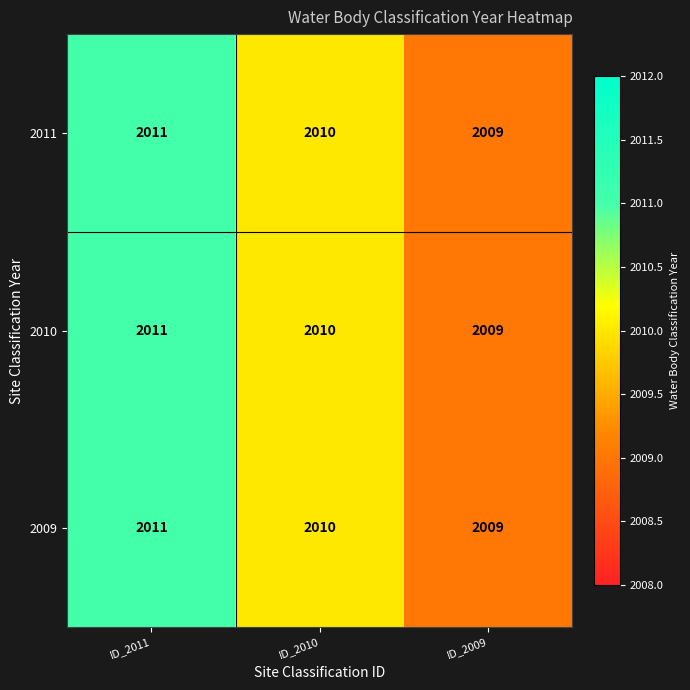

Reading right to left, list all the values displayed in this chart.

2011: 2009	2010	2011
2010: 2009	2010	2011
2009: 2009	2010	2011